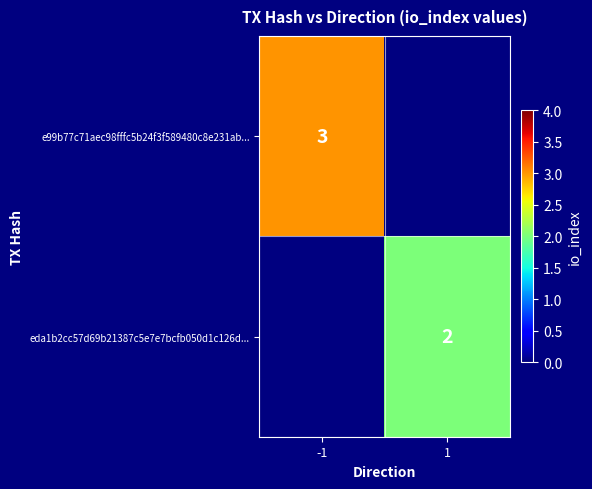

The e99b77c71aec98fffc5b24f3f589480c8e231ab... series shows 5 at -1. True or false?

False